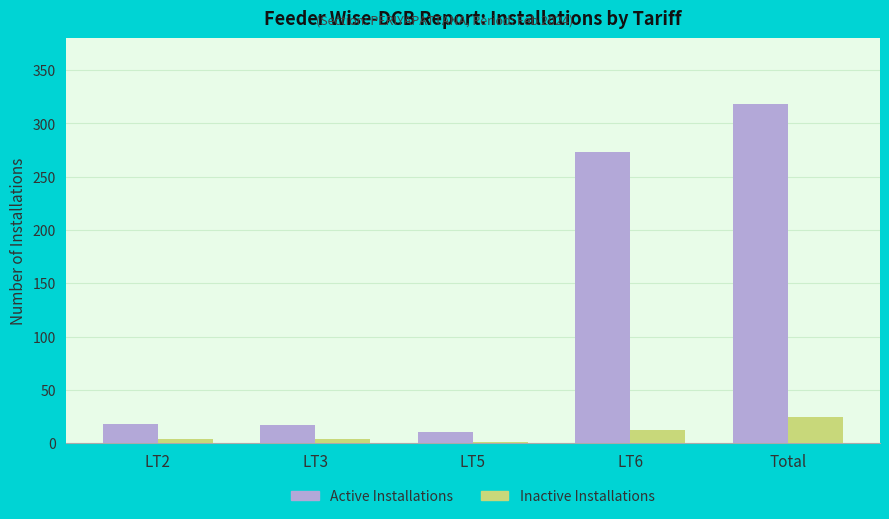

Are the bars grouped side by side (vs. stacked)?

Yes